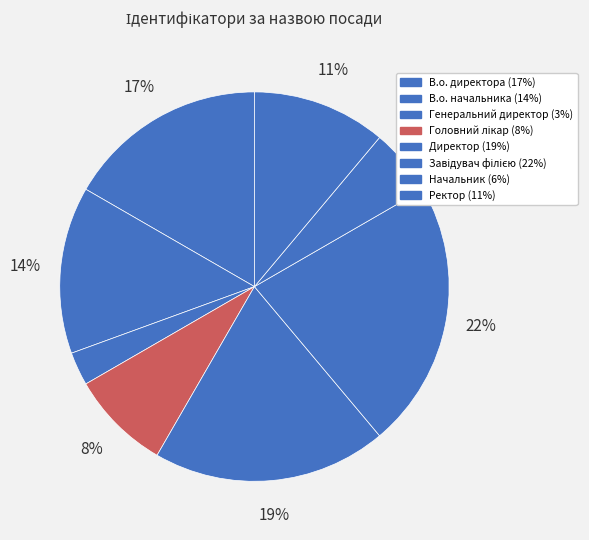

How many segments does this pie chart have?

8